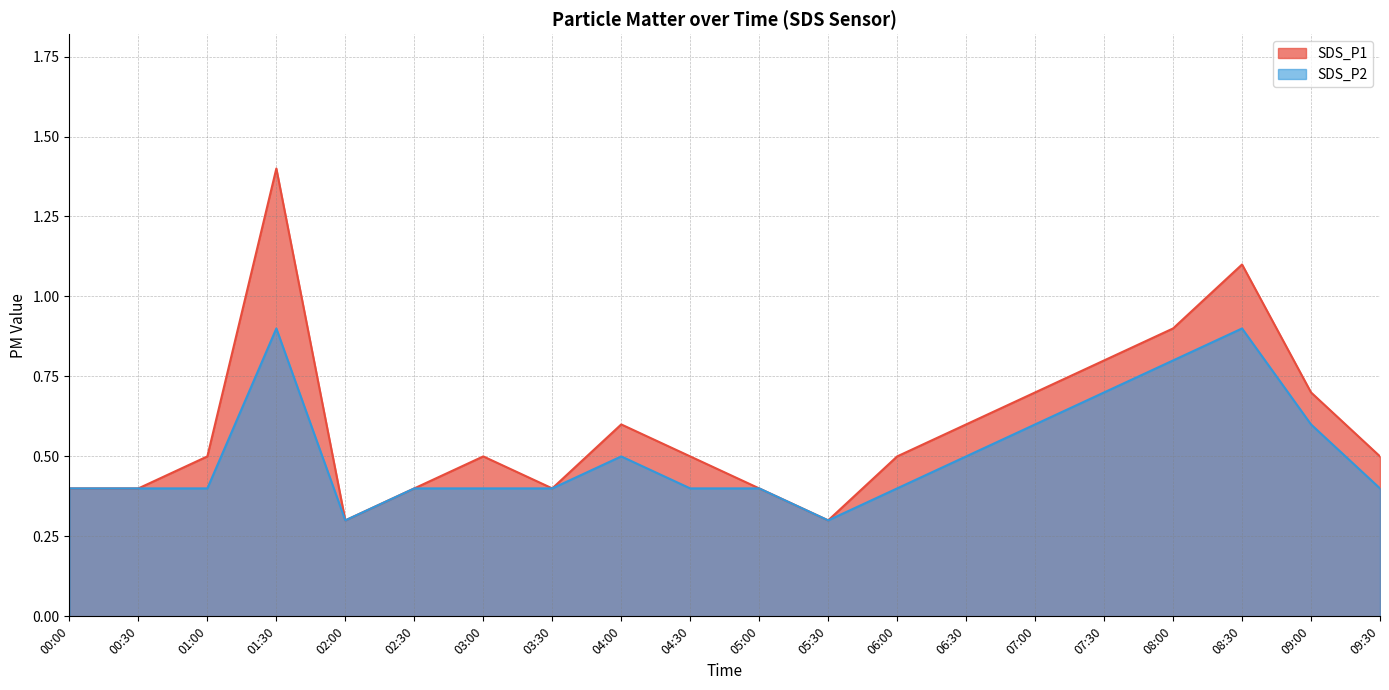

The value of SDS_P2 at 05:00 is 0.5. True or false?

False